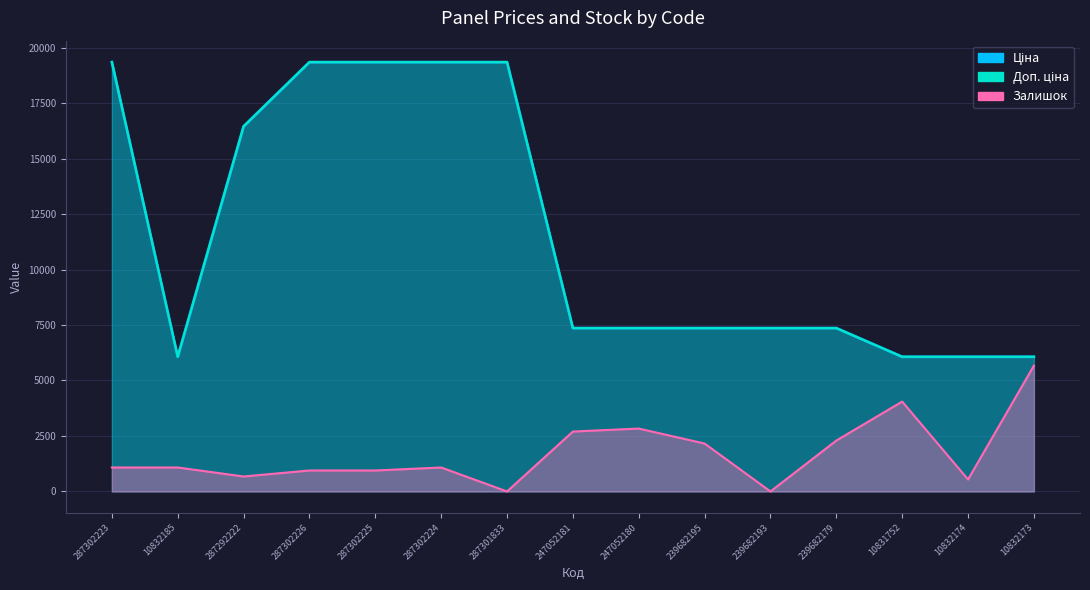

What is the sum of all Залишок values?

26045.7